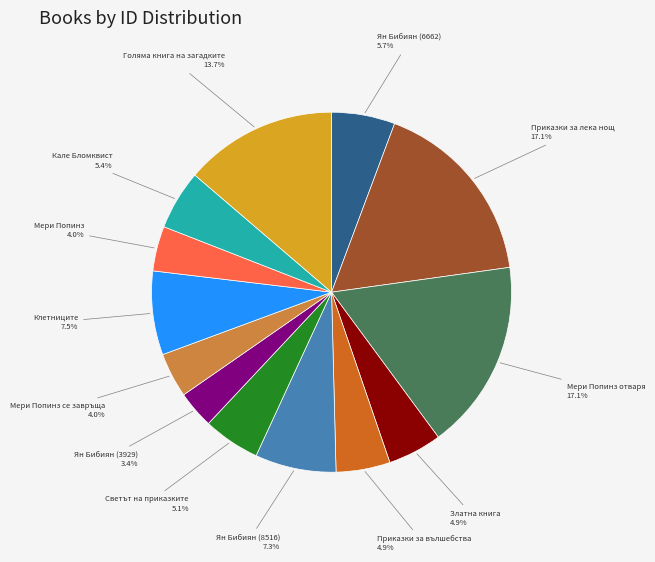

To the nearest percent, what is the difference between the largest and smallest slice percentages?

14%